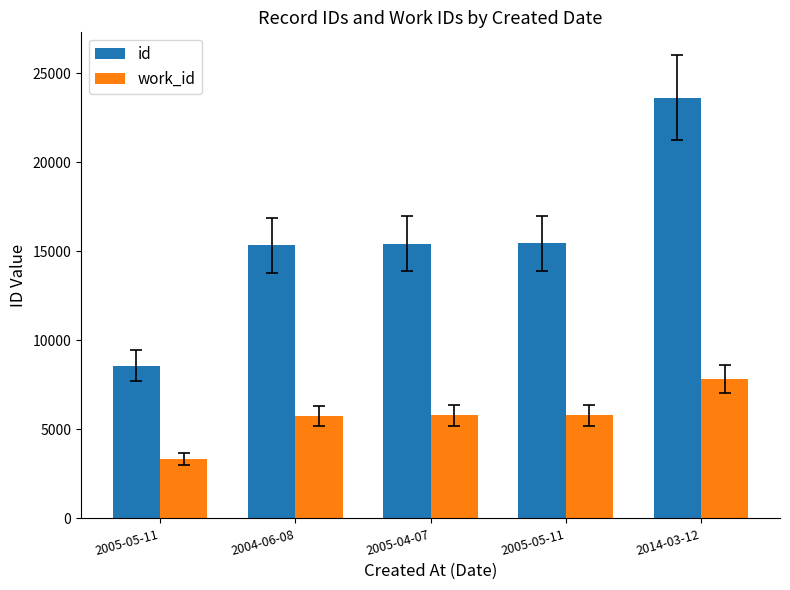

At how many categories does at least one series exceed 22021?

1